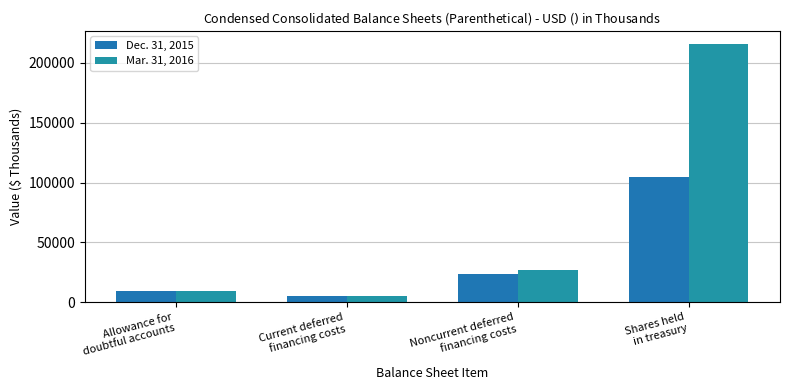

True or false: Dec. 31, 2015 has a value of 140488 at Shares held
in treasury.

False